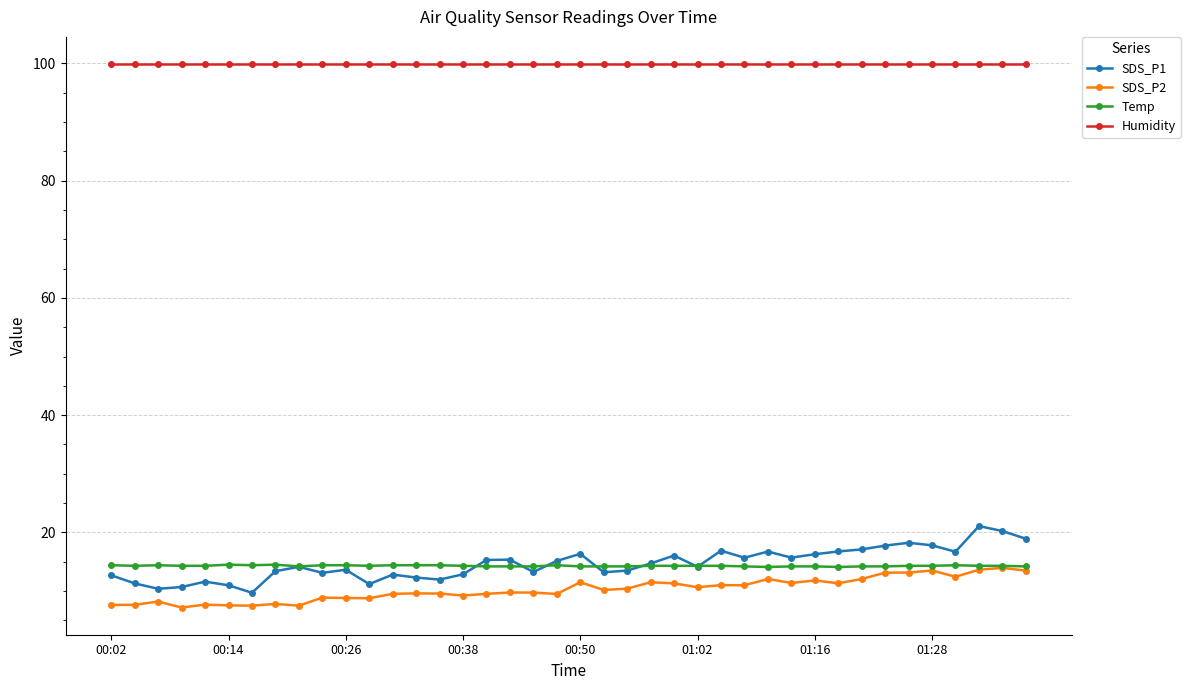

What is the value of the Temp point at the 12th from the left?

14.3